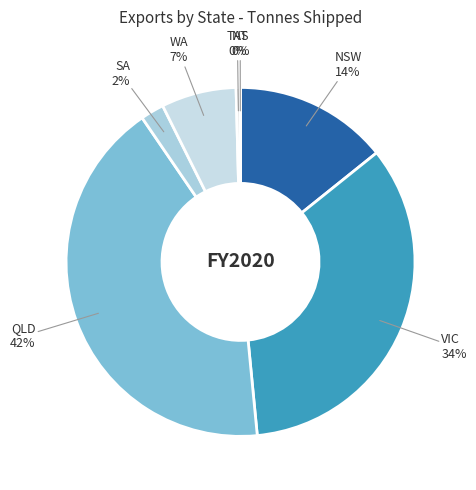

The WA slice represents 7% of the pie. True or false?

True